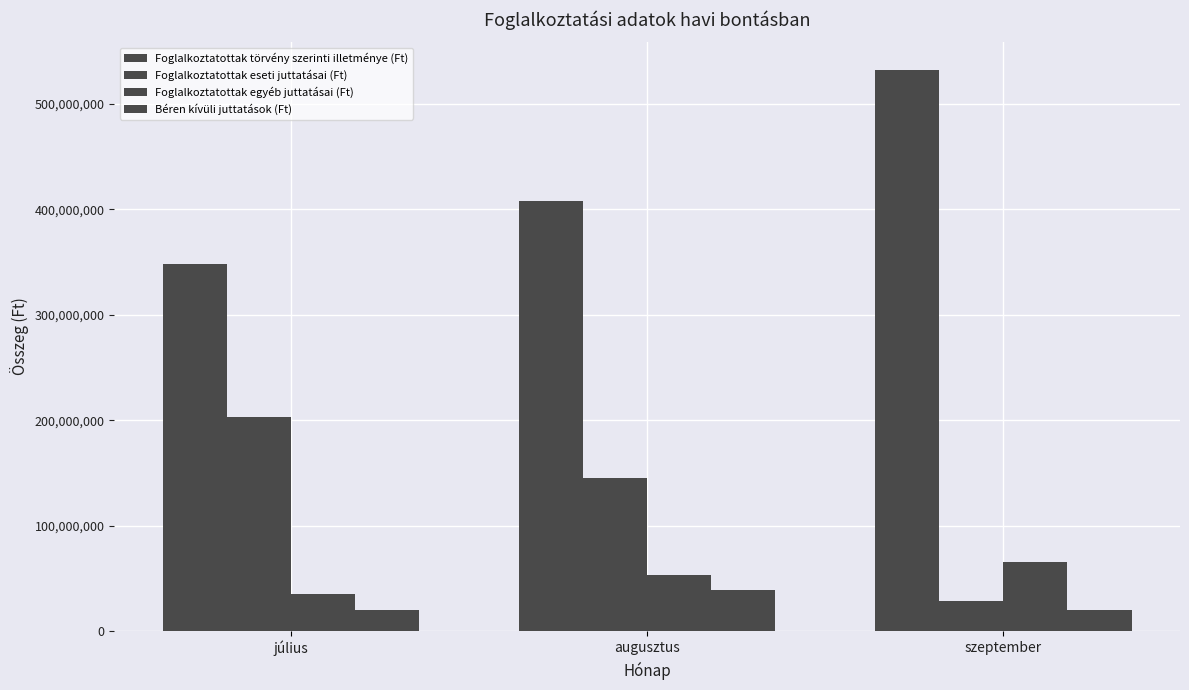

Which category has the highest value in the Foglalkoztatottak egyéb juttatásai (Ft) series?

szeptember